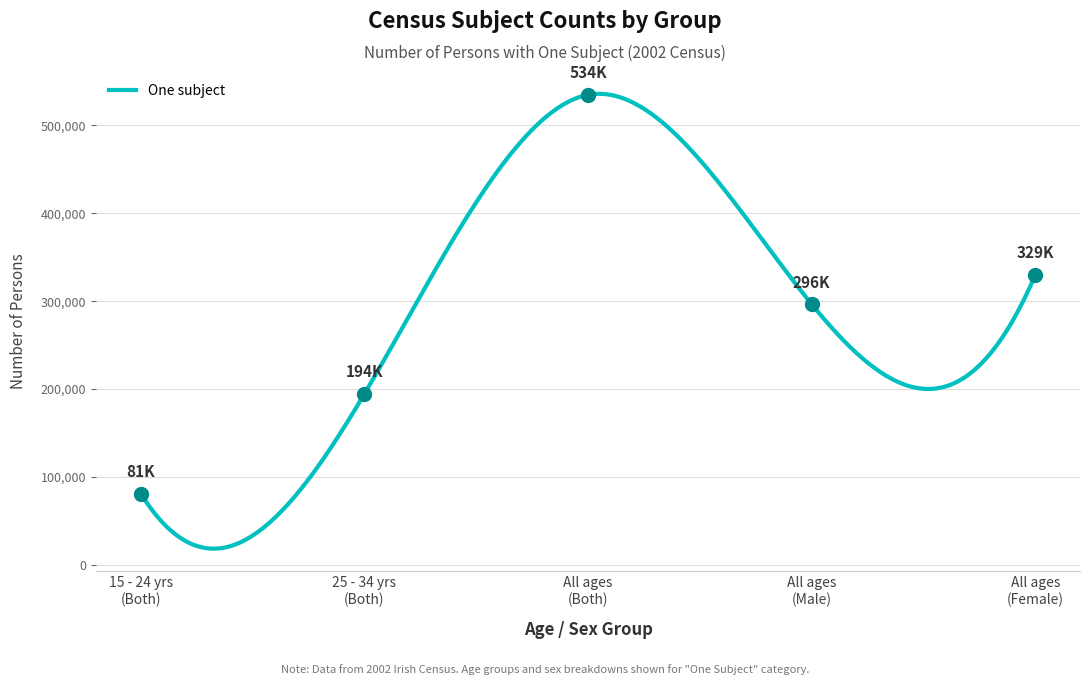

At how many categories does at least one series exceed 31845?

5